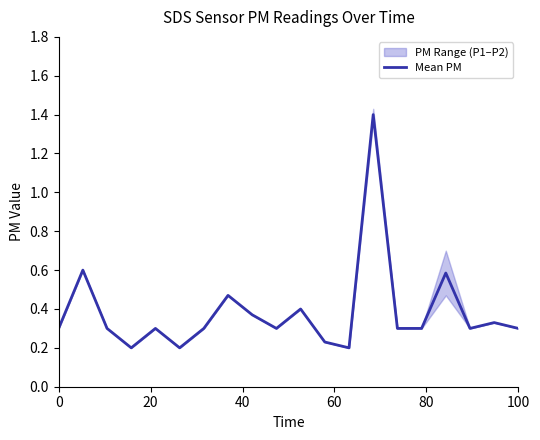

What is the maximum value for Mean PM?

1.4